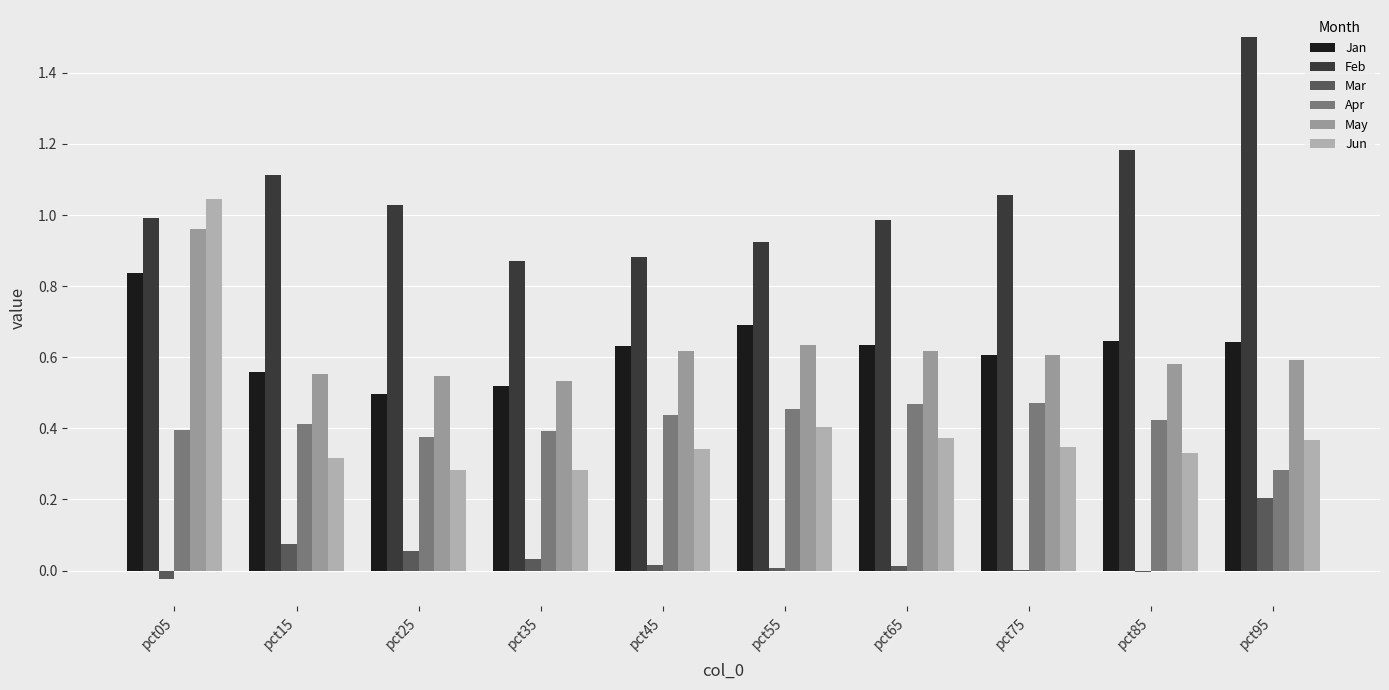

At which label does Apr reach its minimum?

pct95